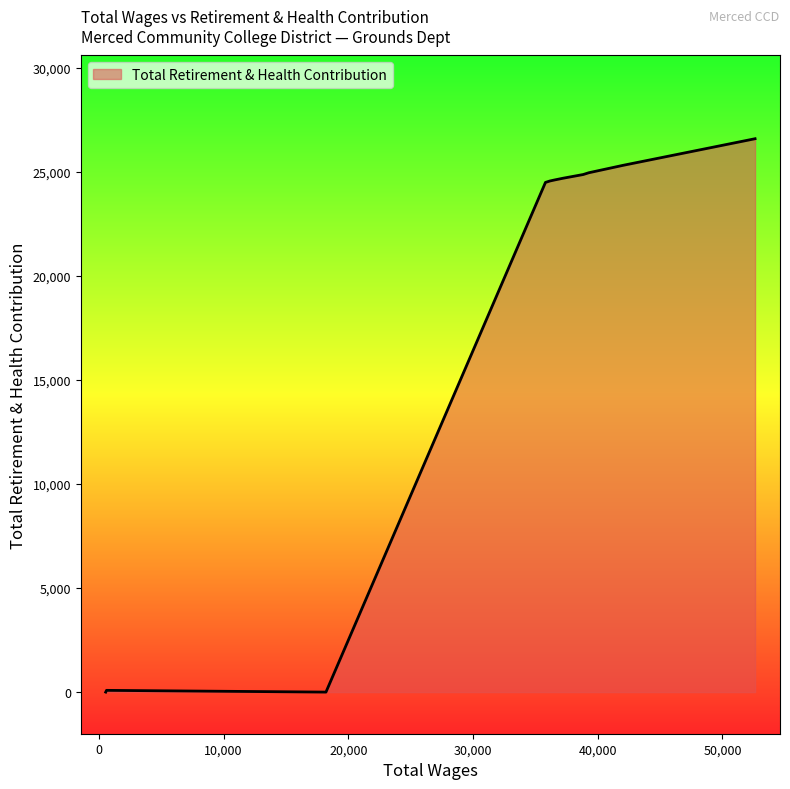

What is the maximum value shown in the chart?

26592